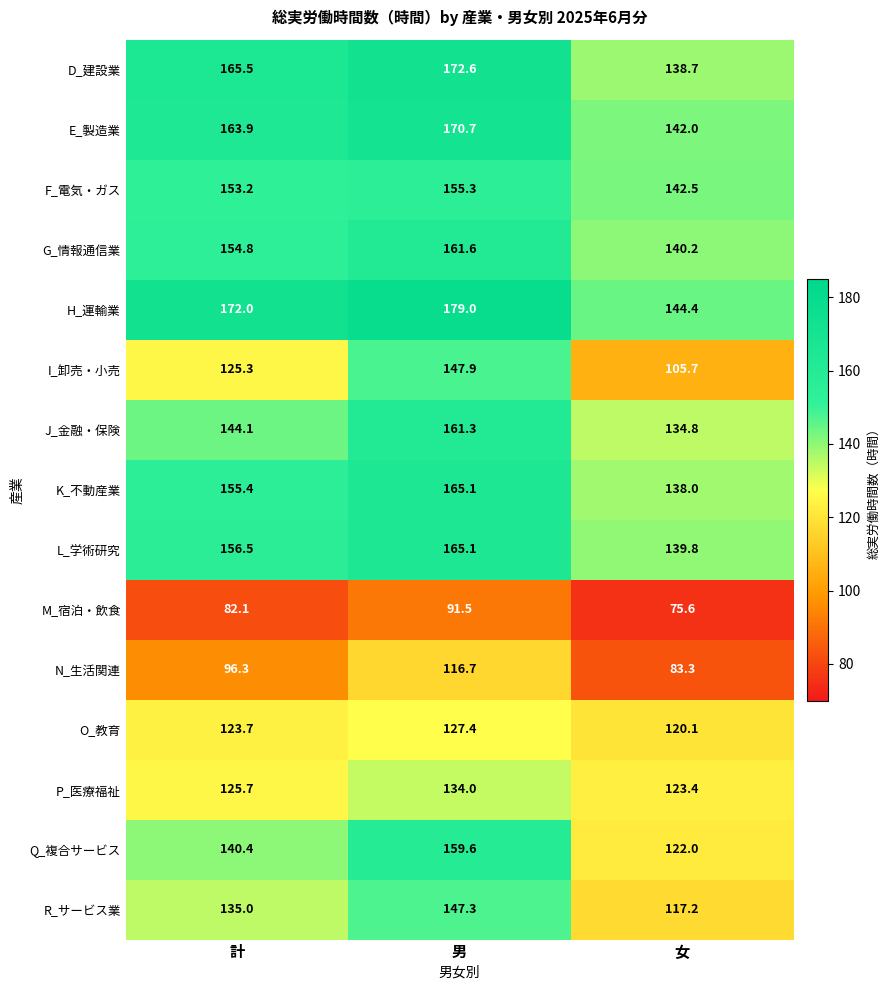

What is the approximate value of Q_複合サービス at 男?

159.6